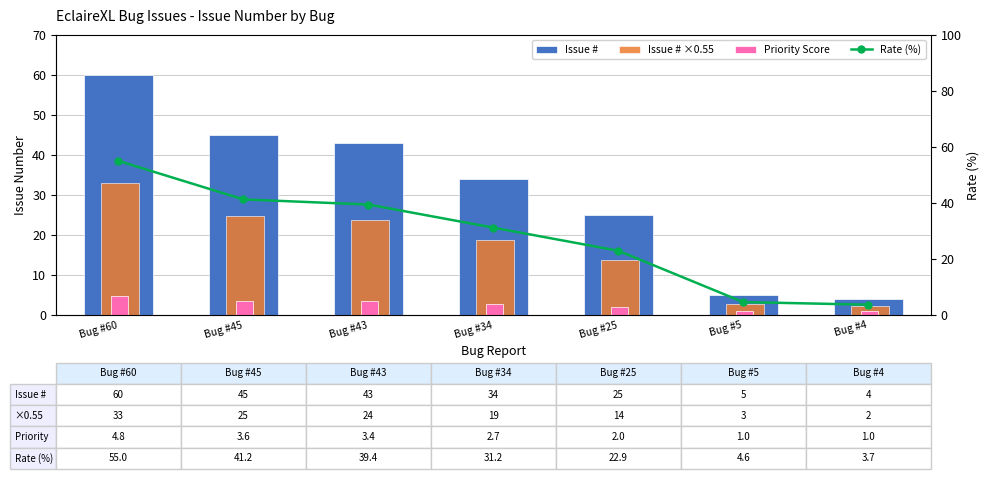

What is the value of the Issue # bar at the 3rd from the left?

43.0